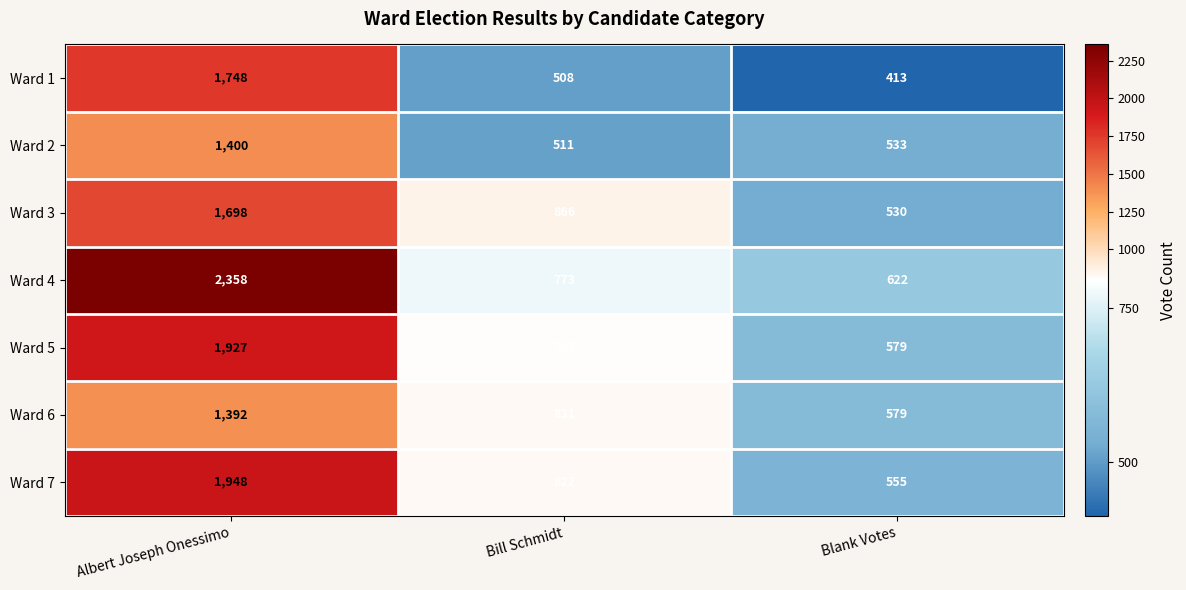

What is the difference between the Ward 3 values at Albert Joseph Onessimo and Bill Schmidt?

832